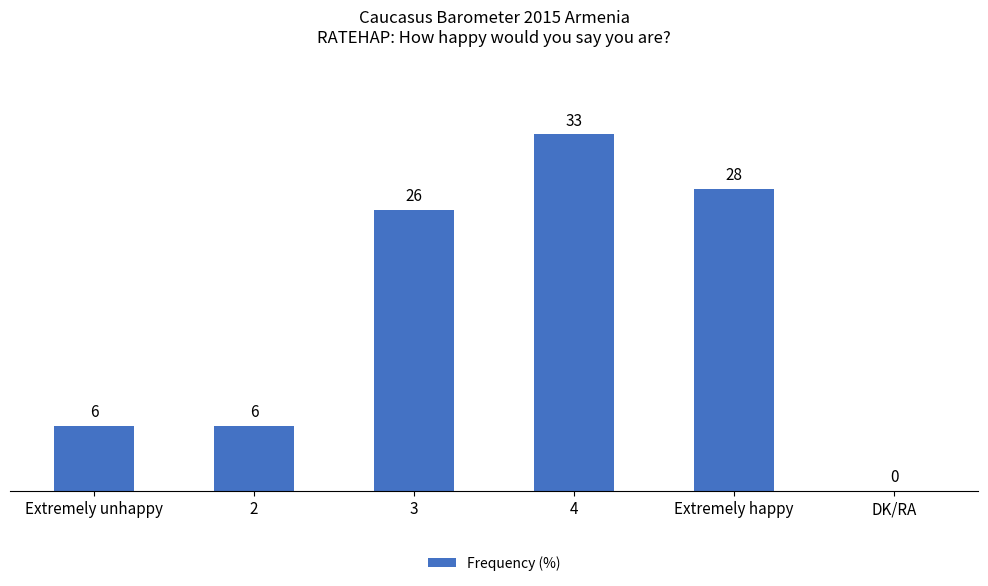

Read the value at 2.

6